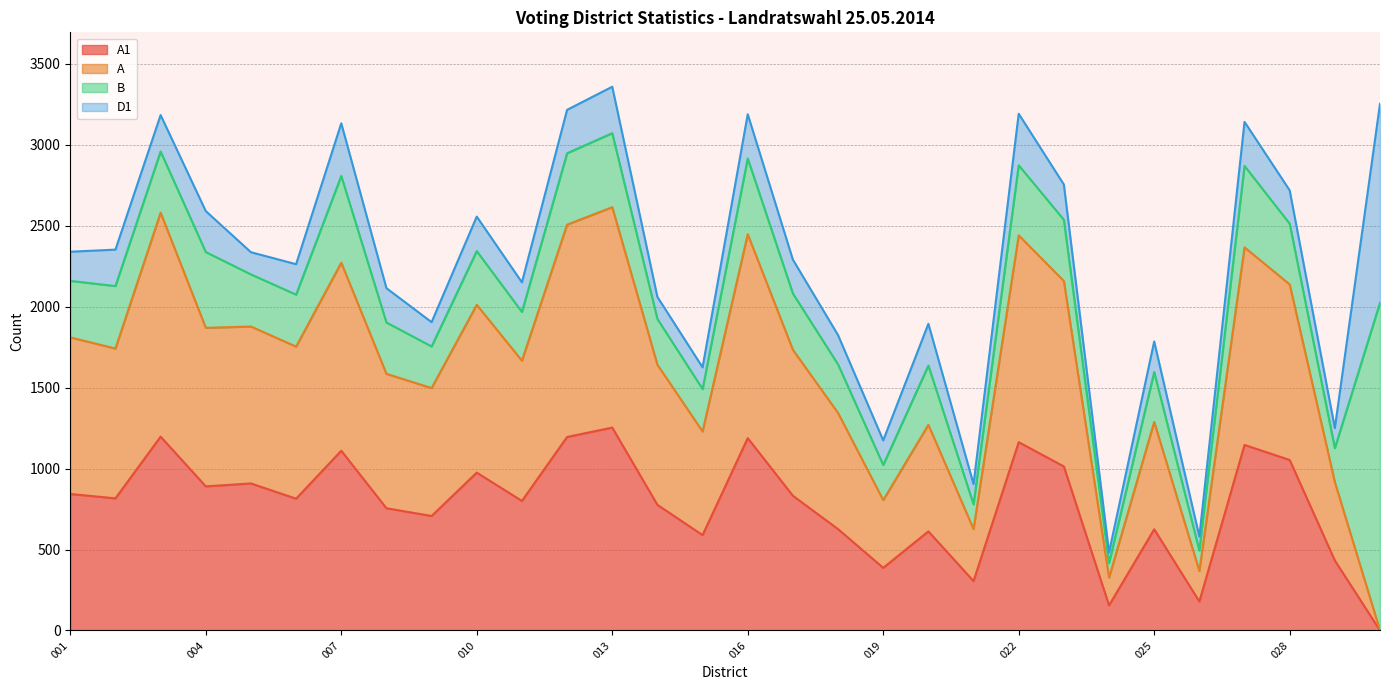

What are all the series names shown in the legend?

A1, A, B, D1